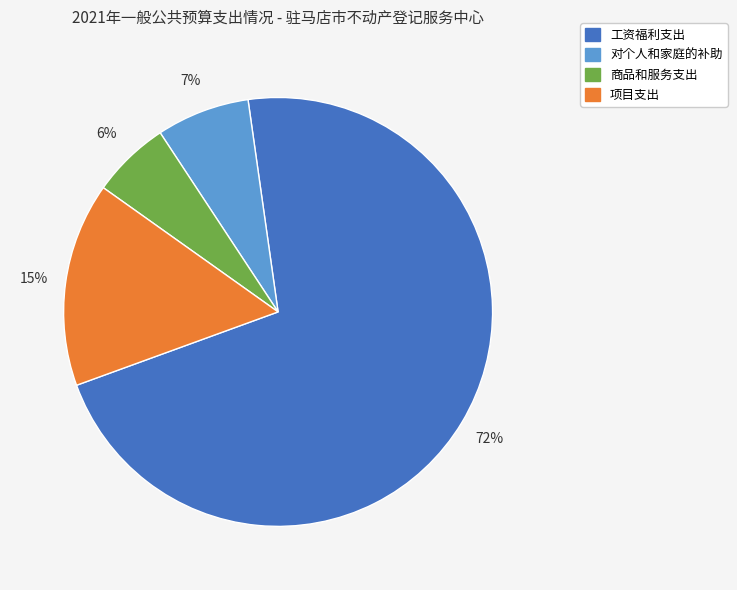

Between 商品和服务支出 and 对个人和家庭的补助, which is larger?

对个人和家庭的补助